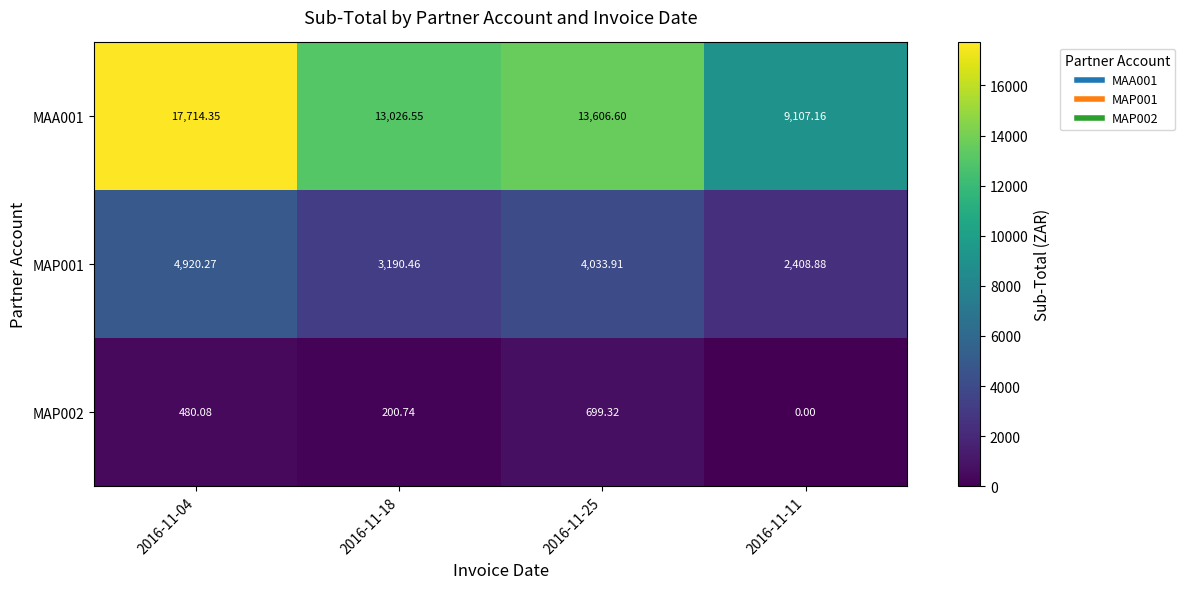

Is the value of MAP001 at 2016-11-18 greater than the value of MAA001 at 2016-11-04?

No